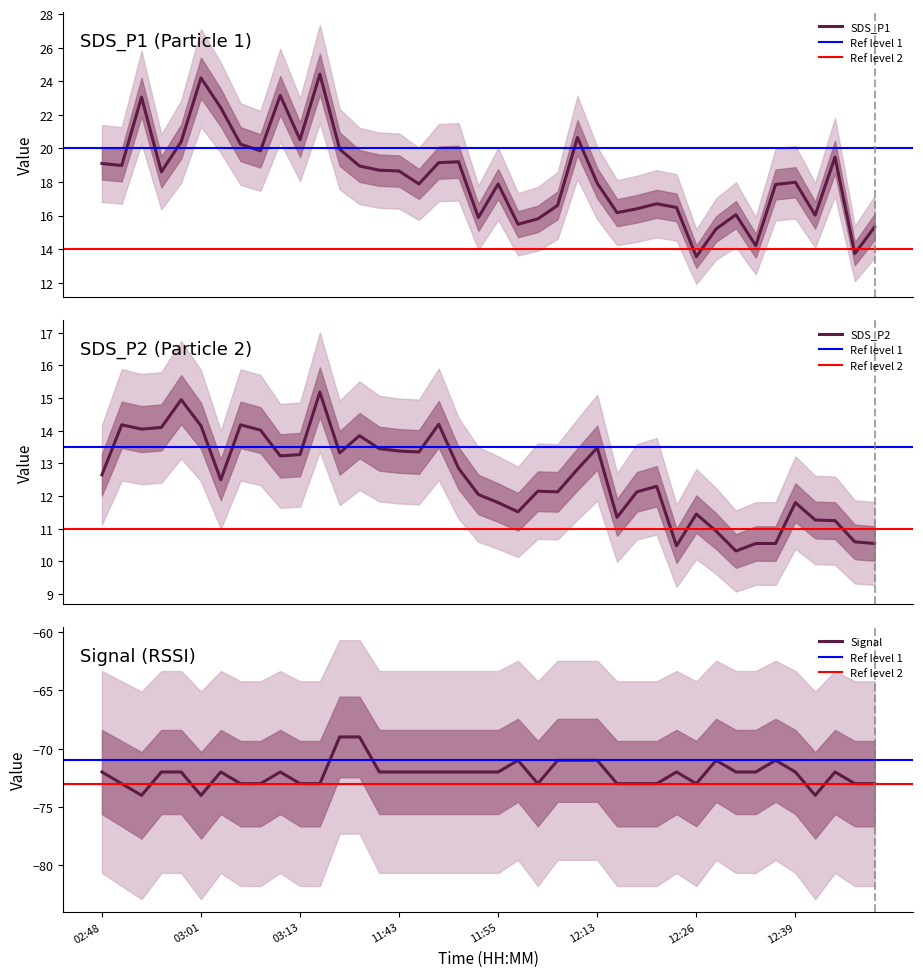

True or false: Signal and SDS_P2 cross at least once.

False